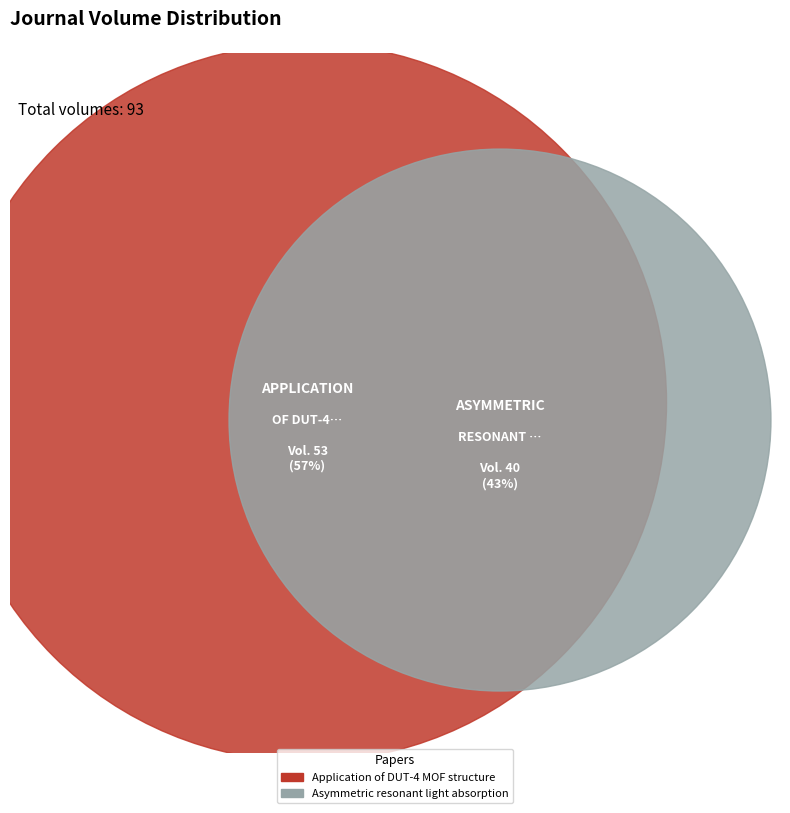

Rank the categories by value from lowest to highest.

Asymmetric resonant light absorption, Application of DUT-4 MOF structure